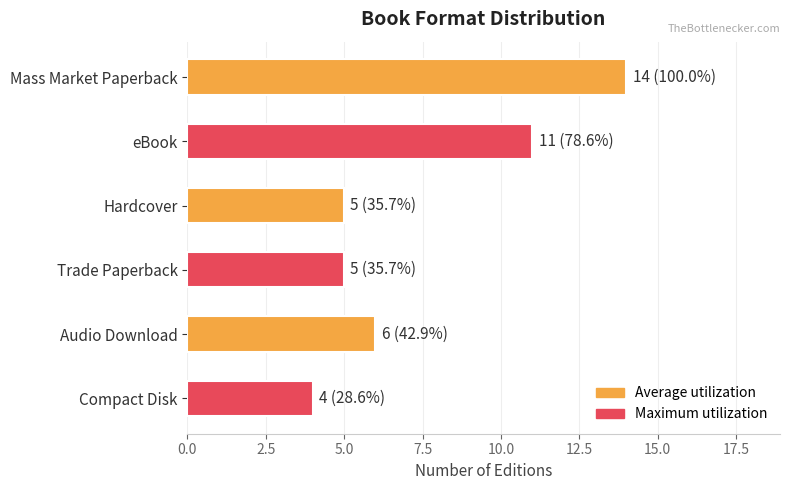

Count the values in the range 5 to 11.

4